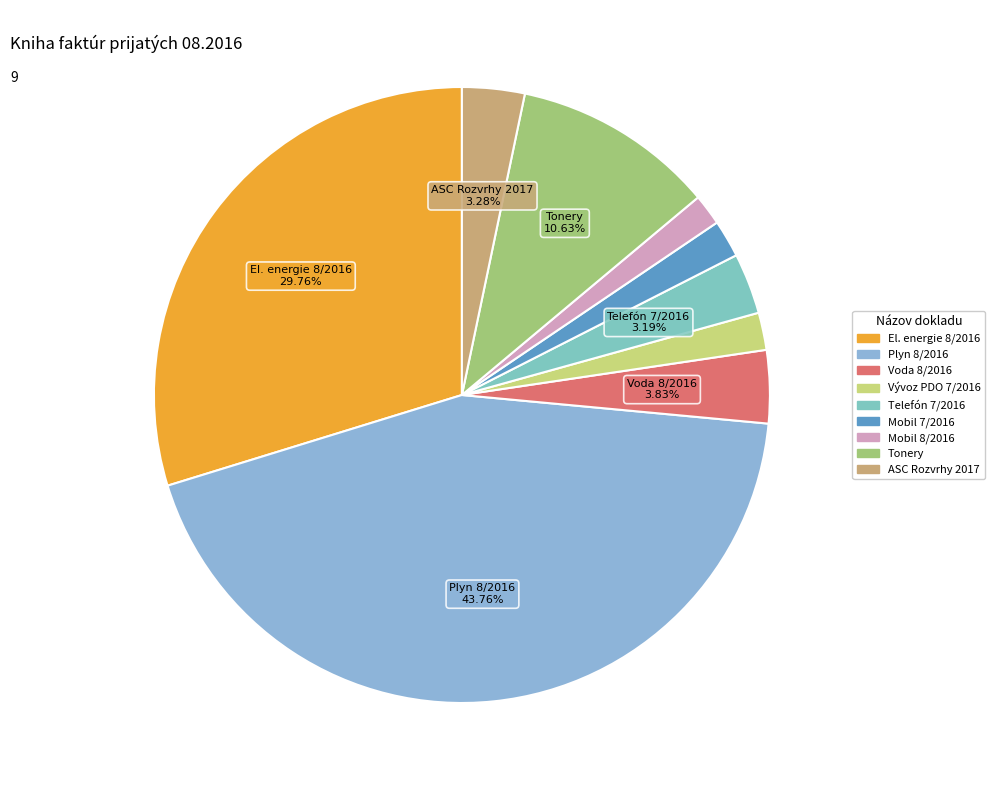

What percentage is the Telefón 7/2016 slice, to the nearest percent?

3%